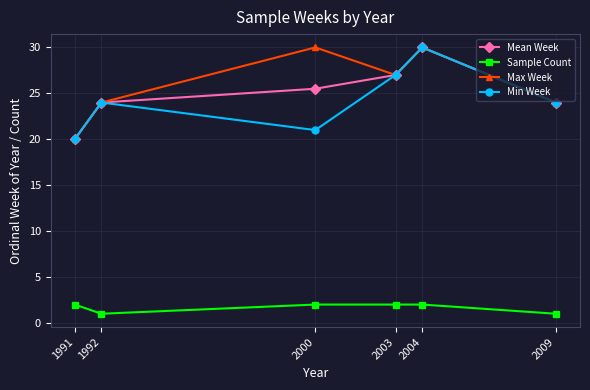

What is the difference between the maximum and minimum values in the Min Week series?

10.0